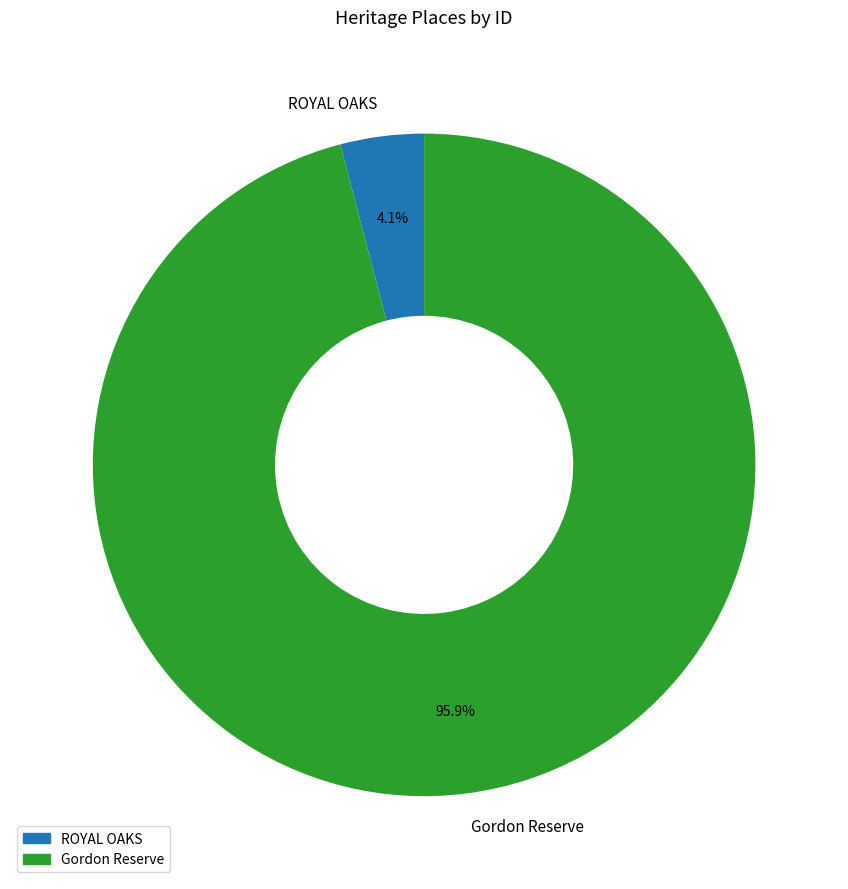

What percentage do ROYAL OAKS and Gordon Reserve together represent?

100.0%